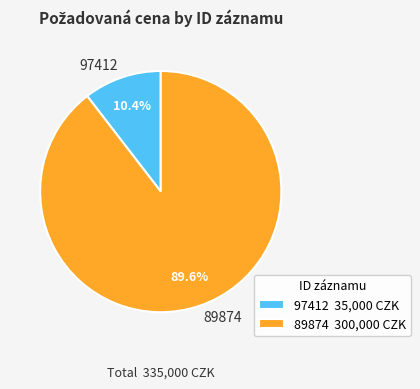

What portion of the pie excludes 89874?

10.4%